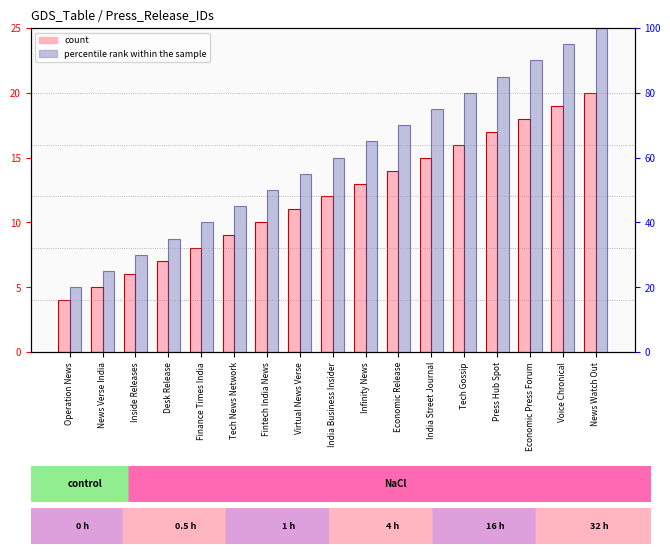

The value of percentile rank within the sample at Voice Chronical is 95.0. True or false?

True